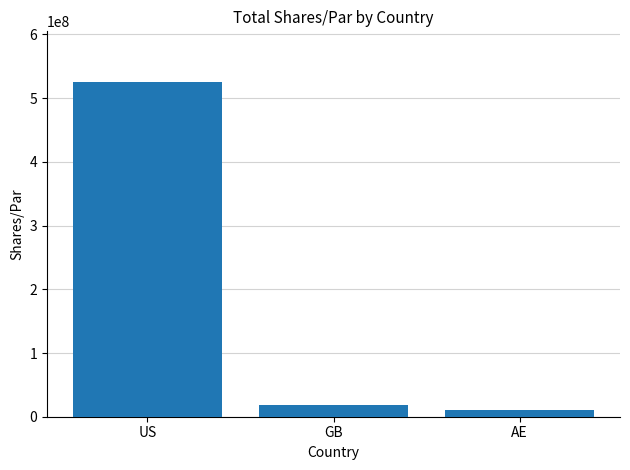

How many series are shown in this chart?

1